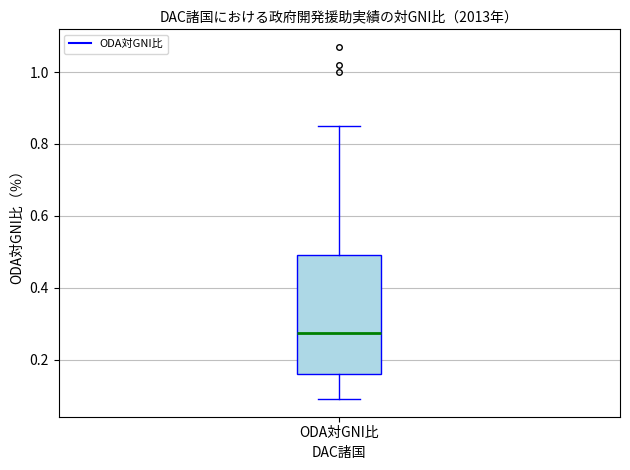

Where does the upper whisker of the box for ODA対GNI比 end on the y-axis? The values are not printed on the chart, so give them approximately, as read against the axis.

0.86